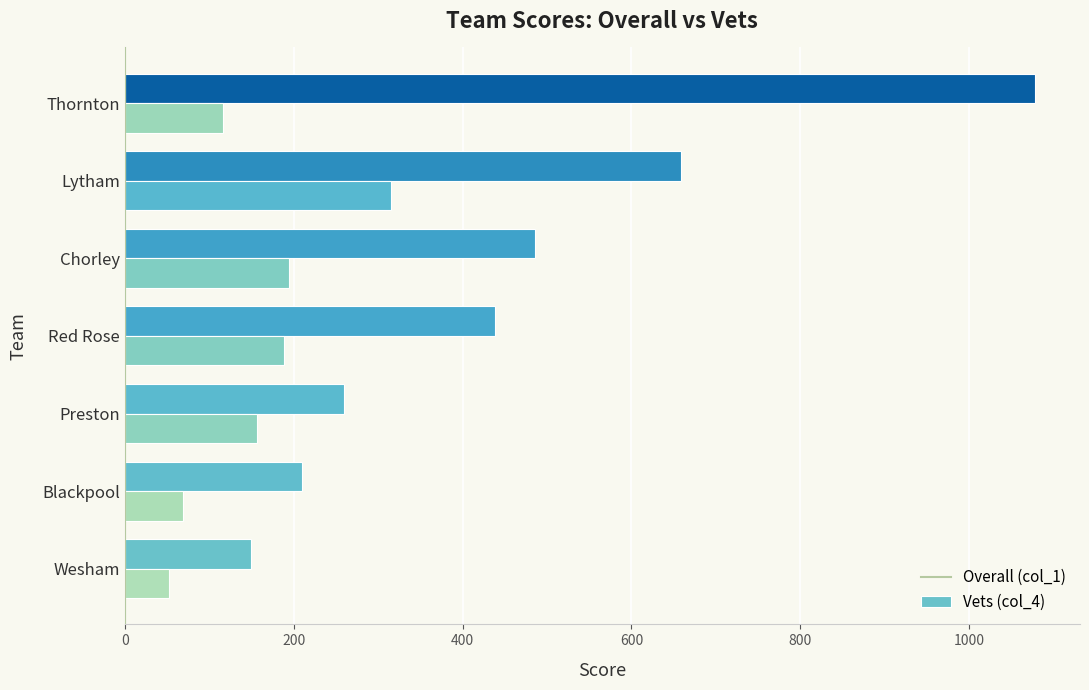

What is the spread (max minus min) of values at Thornton?

961.1